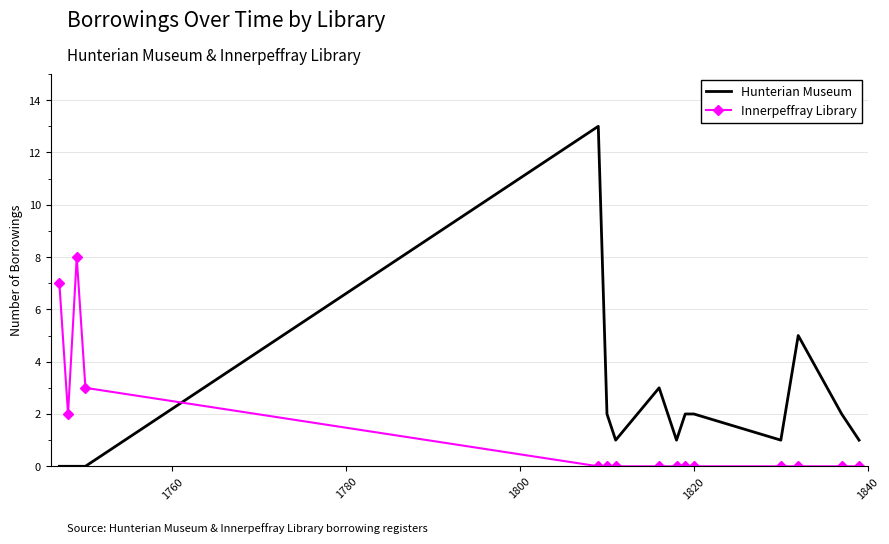

How many intersections are there between Innerpeffray Library and Hunterian Museum?

1